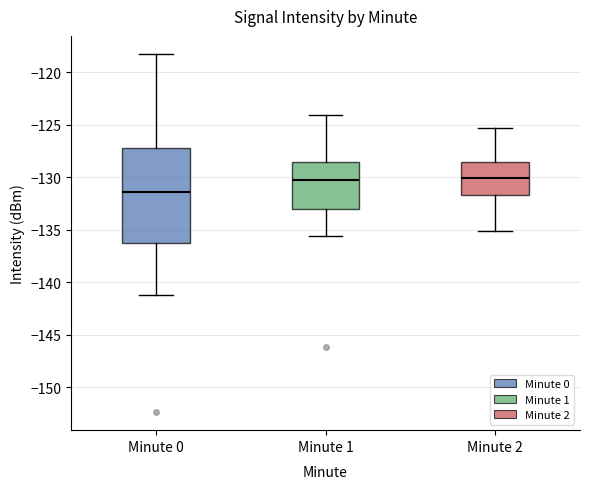

Where does the lower whisker of the box for Minute 1 end on the y-axis? The values are not printed on the chart, so give them approximately, as read against the axis.

-135.5